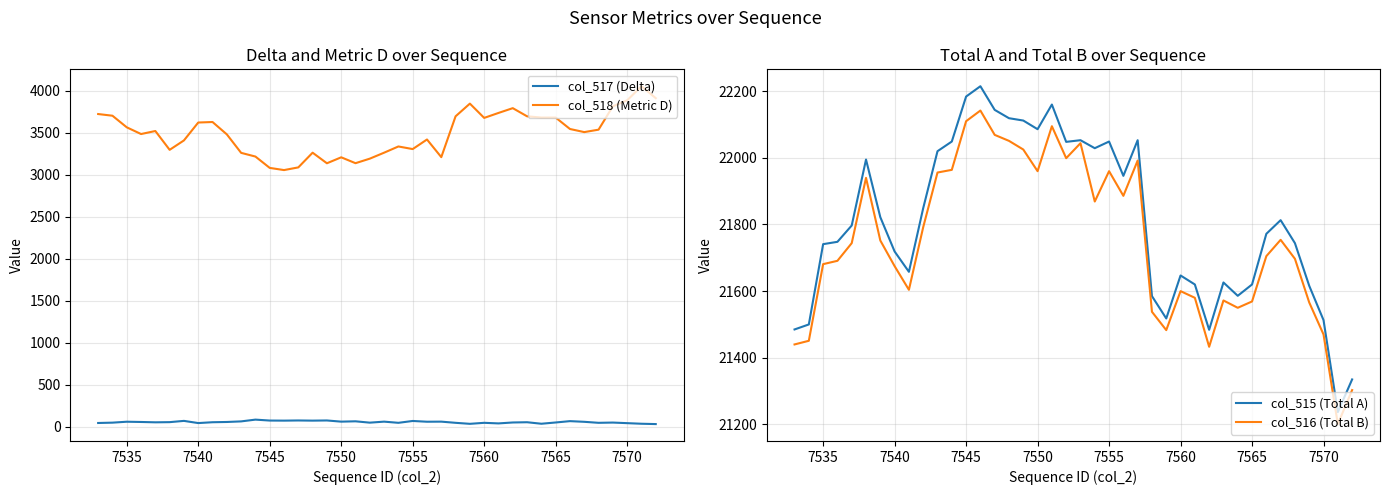

Reading left to right, list all the values displayed in this chart.

col_517 (Delta): 45	49	60	57	53	55	70	44	54	57	64	85	74	73	75	73	75	61	65	49	61	47	69	60	61	47	35	47	40	51	54	36	51	67	59	47	50	43	36	32
col_518 (Metric D): 3722	3702	3564	3484	3520	3296	3408	3621	3627	3480	3260	3216	3081	3055	3087	3262	3136	3207	3137	3191	3262	3336	3305	3419	3209	3695	3846	3676	3735	3792	3695	3680	3680	3544	3507	3536	3814	3885	4053	3911
col_515 (Total A): 21485	21500	21741	21748	21797	21995	21822	21719	21658	21849	22020	22049	22184	22215	22144	22119	22112	22086	22160	22048	22053	22029	22049	21946	22053	21585	21518	21647	21620	21484	21626	21586	21620	21772	21813	21744	21616	21513	21237	21335
col_516 (Total B): 21440	21451	21681	21691	21744	21940	21752	21675	21604	21792	21956	21964	22110	22142	22069	22051	22025	21960	22095	21999	22044	21869	21960	21886	21992	21538	21483	21600	21580	21433	21572	21550	21569	21705	21754	21697	21566	21470	21201	21303